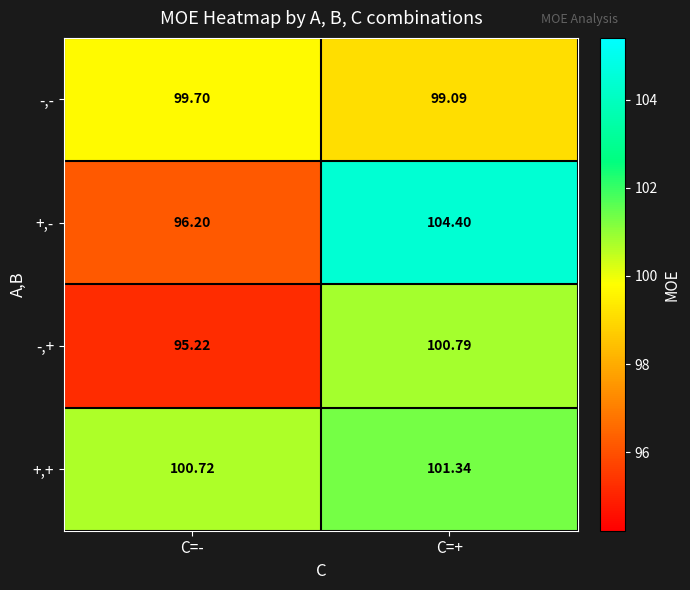

Rank the series at C=+ from lowest to highest value.

-,-, -,+, +,+, +,-